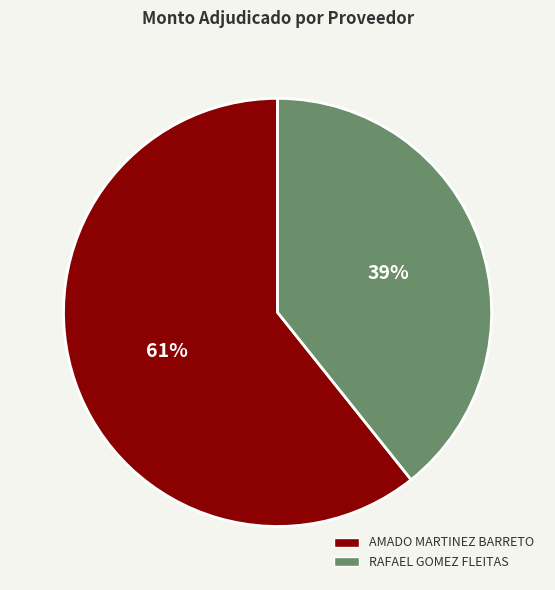

Is the sum of RAFAEL GOMEZ FLEITAS and AMADO MARTINEZ BARRETO greater than half?

Yes